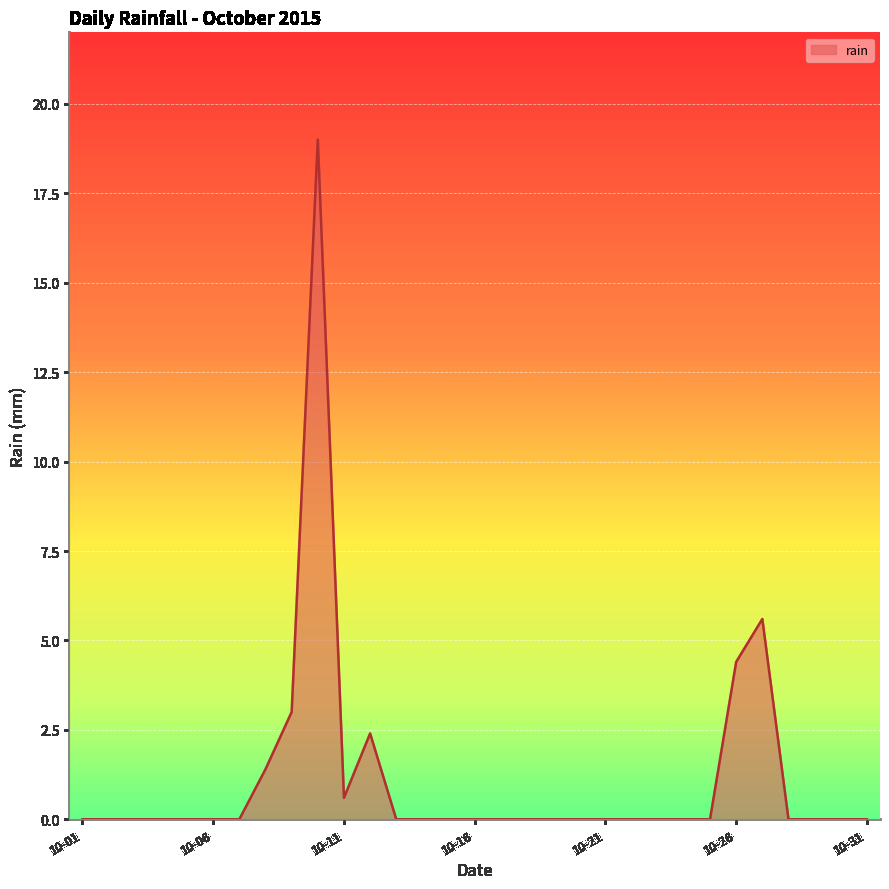

What is the greatest value displayed?

19.0